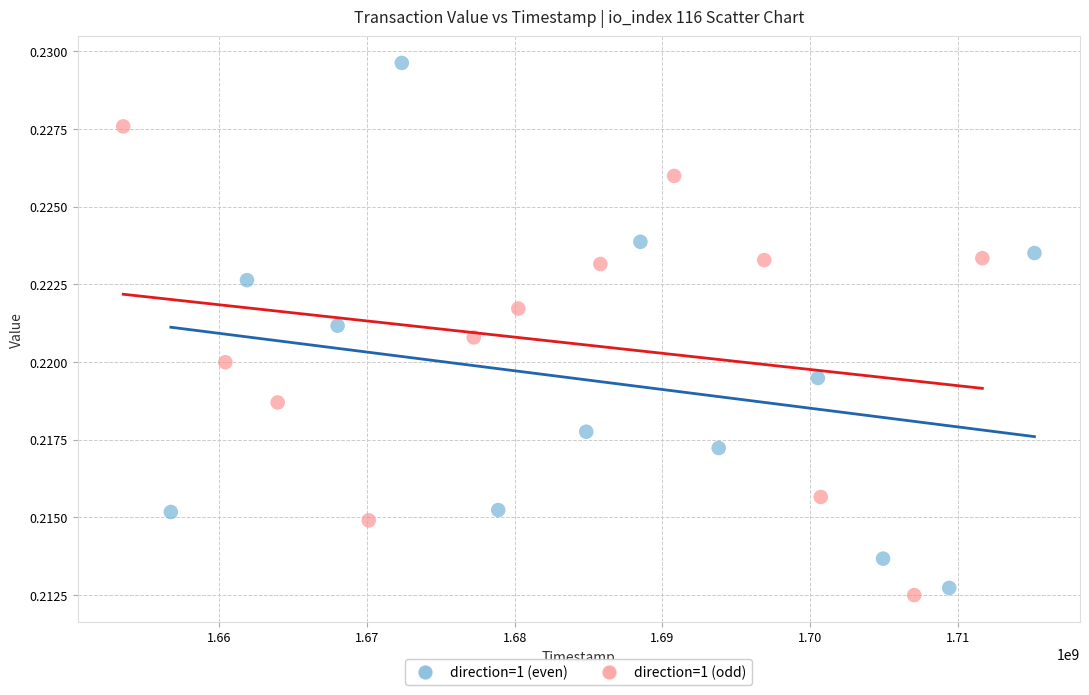

Which series contains the highest Y value?

direction=1 (even)